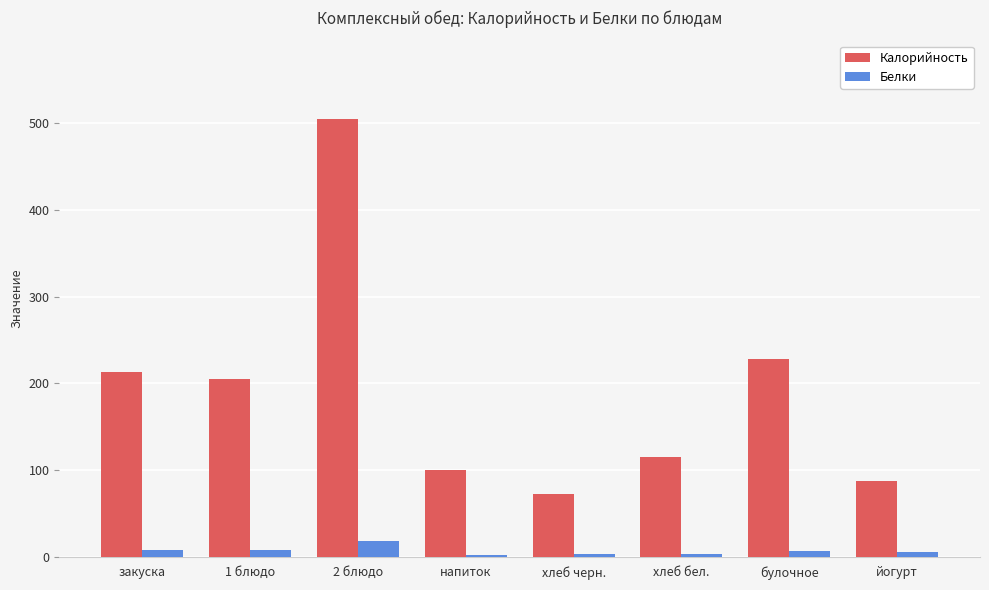

Is the value of Калорийность at хлеб бел. greater than the value of Белки at йогурт?

Yes